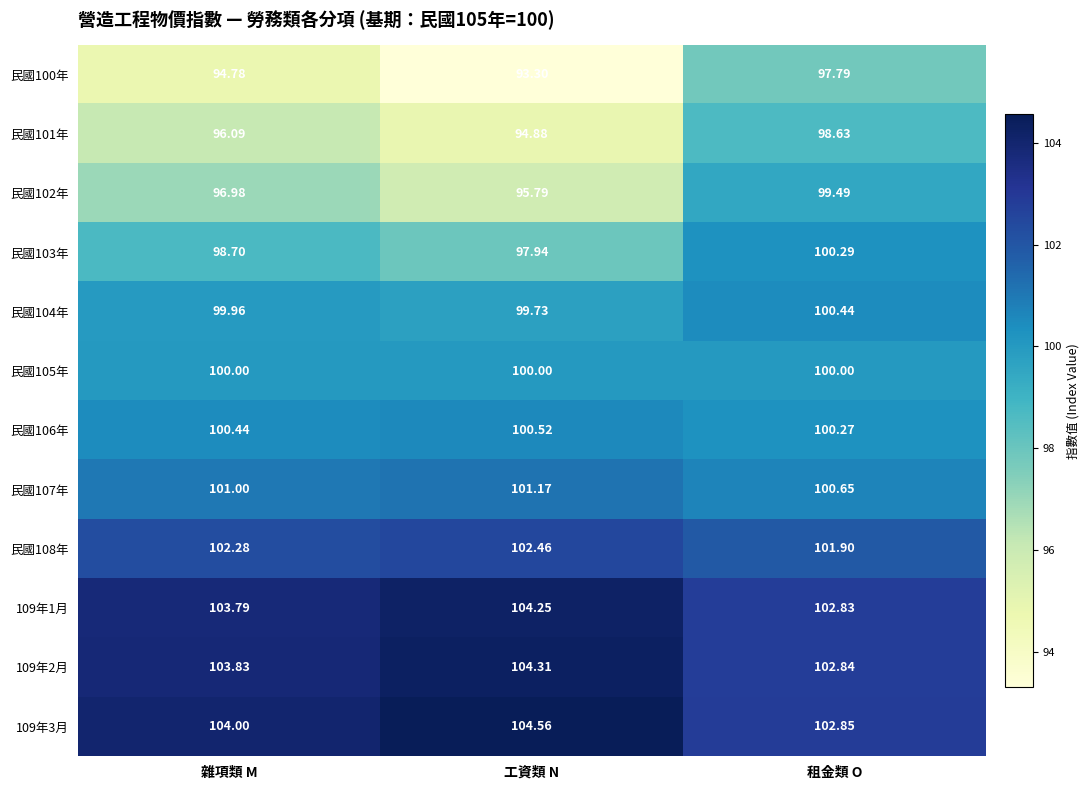

At which category is the sum across all series the highest?

租金類 O